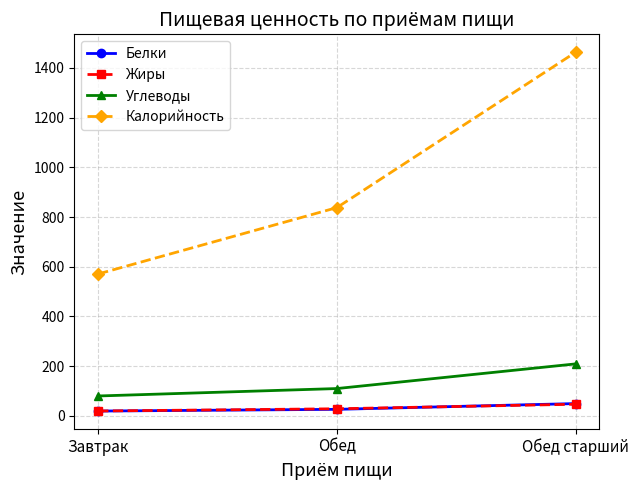

What are all the series names shown in the legend?

Белки, Жиры, Углеводы, Калорийность